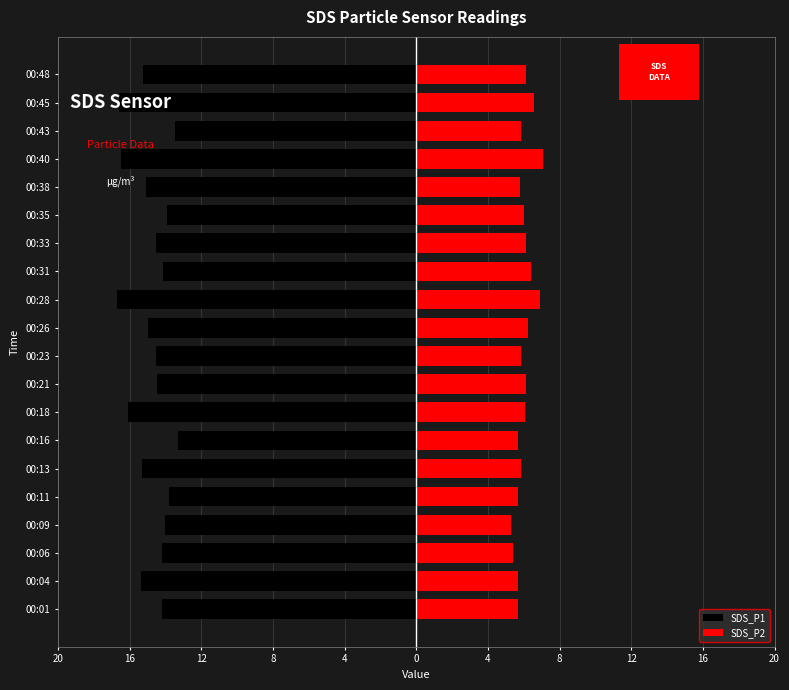

Reading left to right, transcribe all the data shown in this chart.

SDS_P1: -14.2	-15.3	-14.2	-14.0	-13.8	-15.3	-13.3	-16.1	-14.5	-14.5	-15.0	-16.7	-14.1	-14.5	-13.9	-15.1	-16.5	-13.5	-16.6	-15.2
SDS_P2: 5.7	5.7	5.4	5.3	5.7	5.8	5.7	6.0	6.1	5.8	6.2	6.9	6.4	6.1	6.0	5.8	7.1	5.8	6.6	6.1